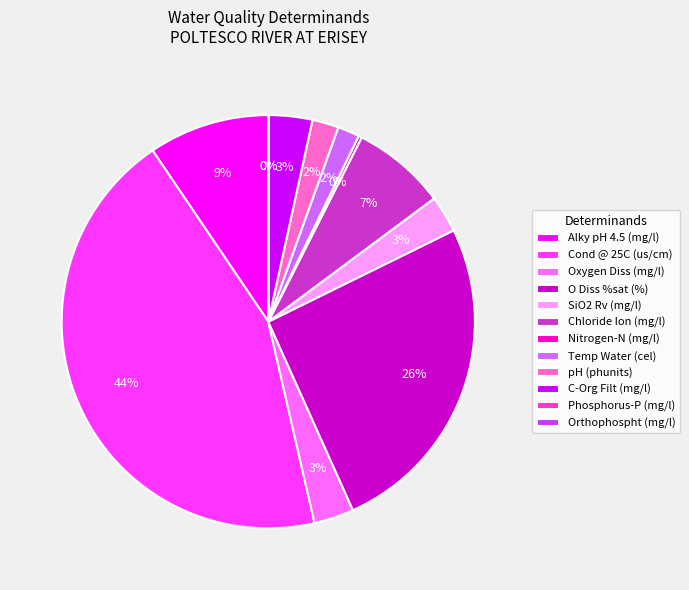

True or false: Oxygen Diss (mg/l) accounts for 3% of the total.

True